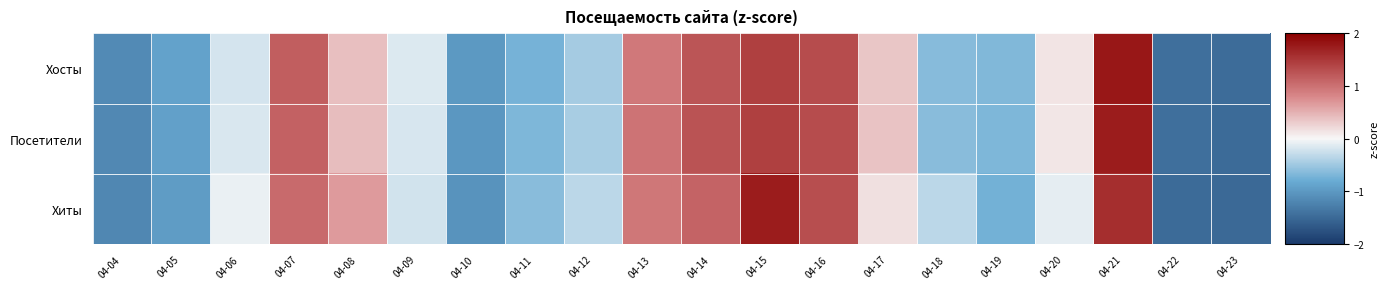

What is the total value across all series at 04-18?

-1.6